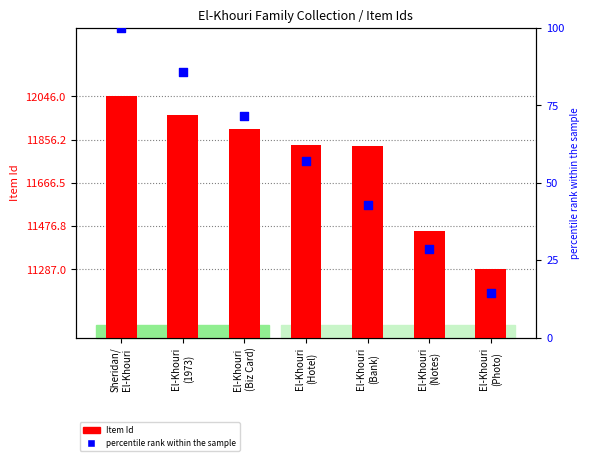

At which category is the sum across all series the highest?

Sheridan/
El-Khouri